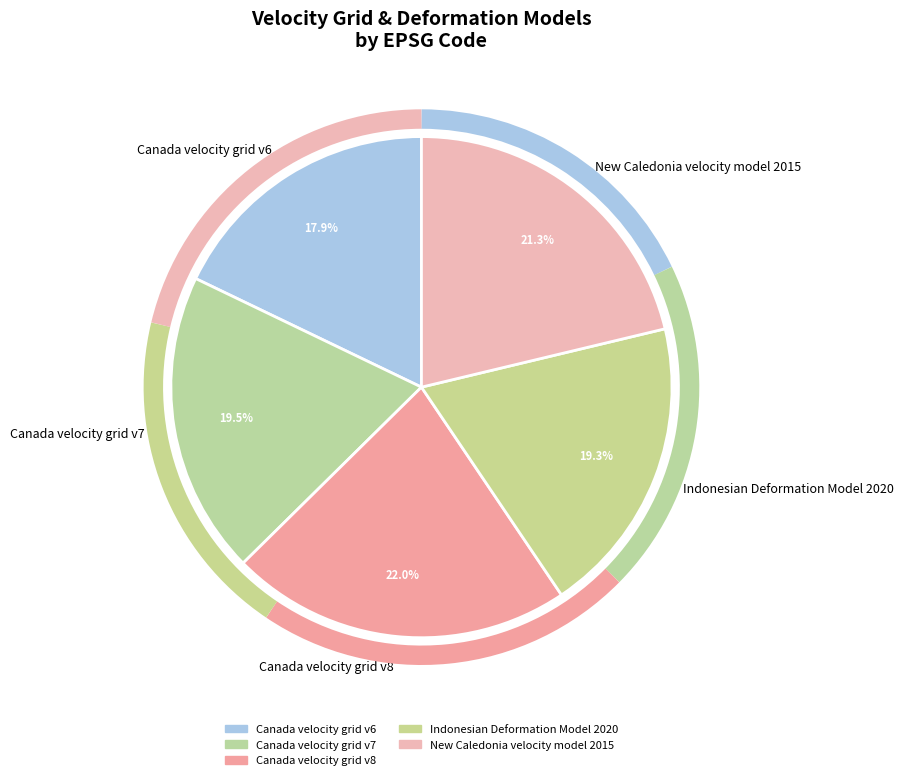

To the nearest percent, what portion does Canada velocity grid v6 represent?

18%